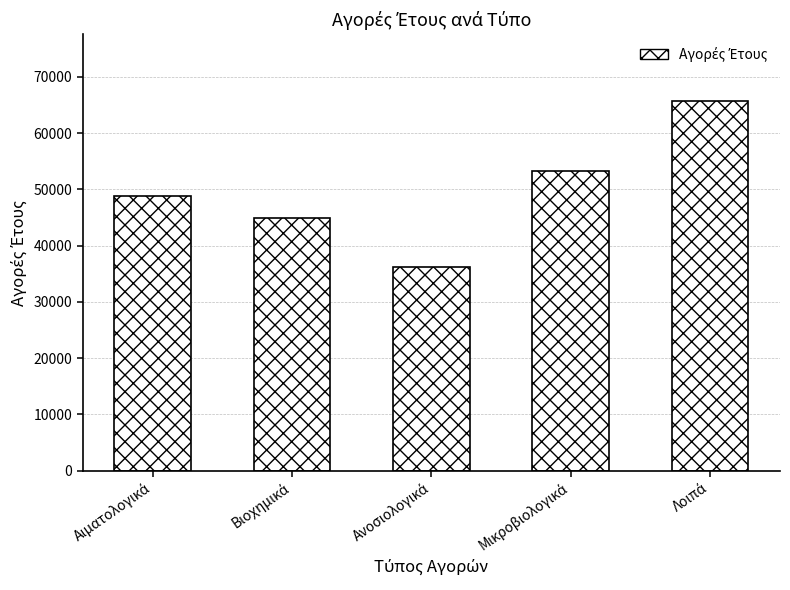

What is the minimum value shown in the chart?

36131.4